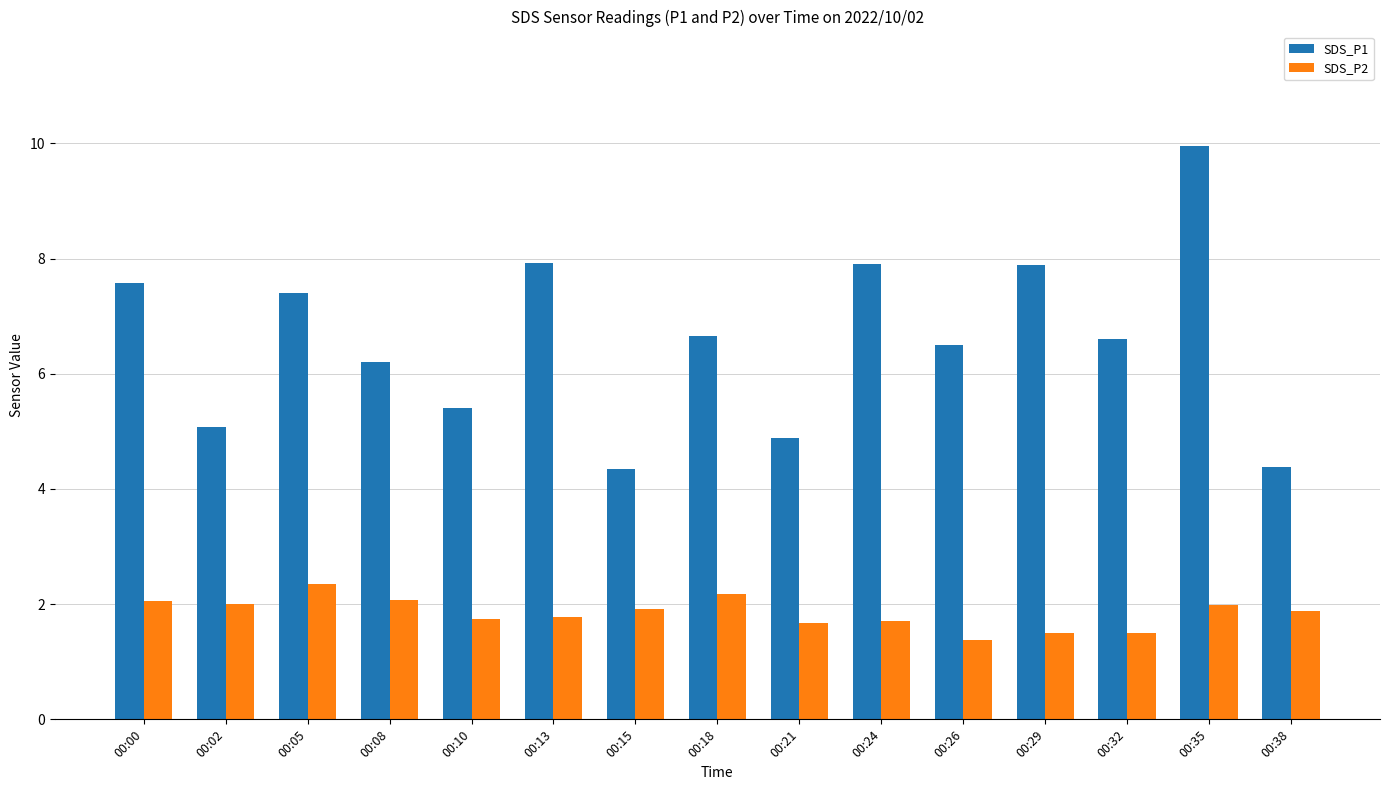

Which series has the largest range (max minus min)?

SDS_P1